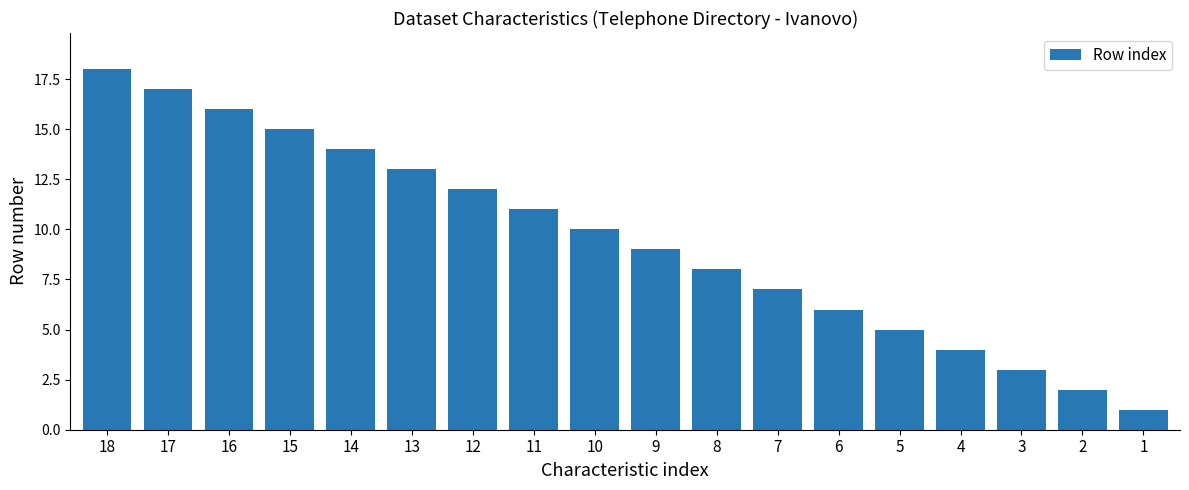

What is the difference between the maximum and minimum values?

17